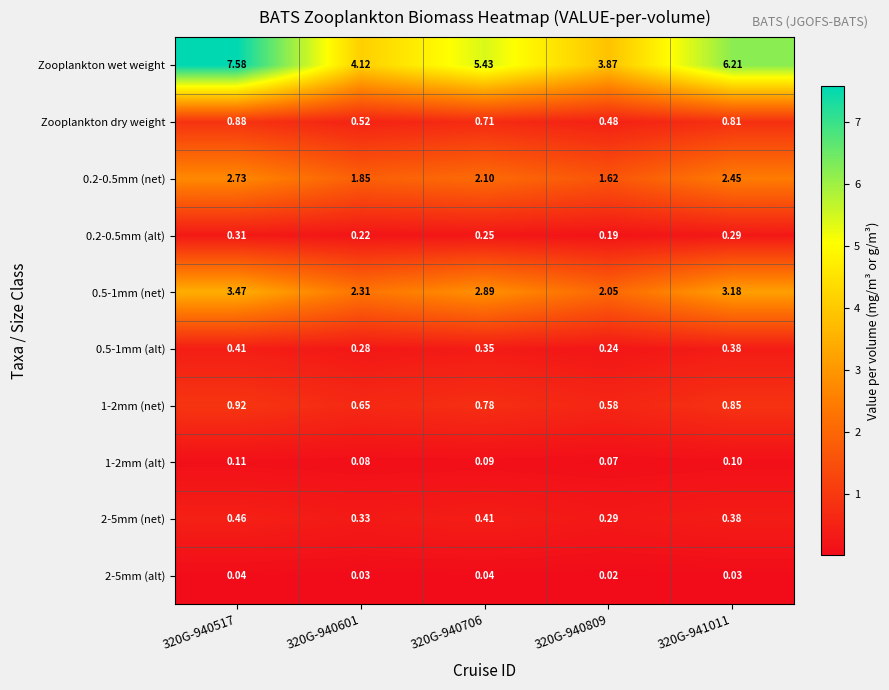

Which series has the largest total across all categories?

Zooplankton wet weight